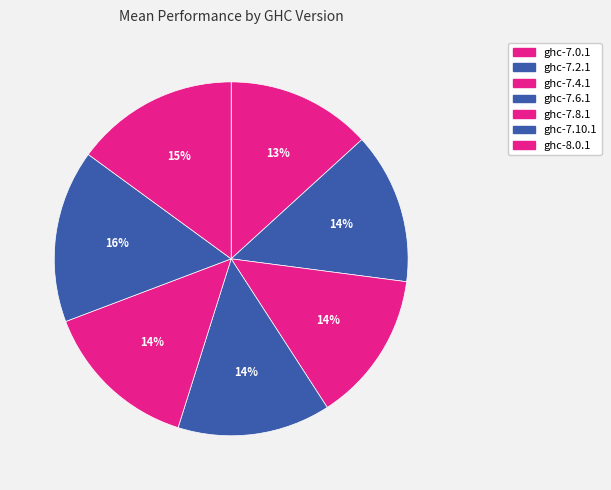

Between ghc-7.6.1 and ghc-7.8.1, which is larger?

ghc-7.8.1